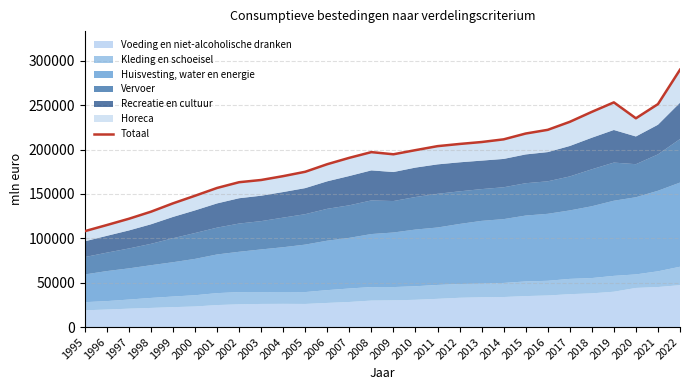

What is the smallest value displayed?

108027